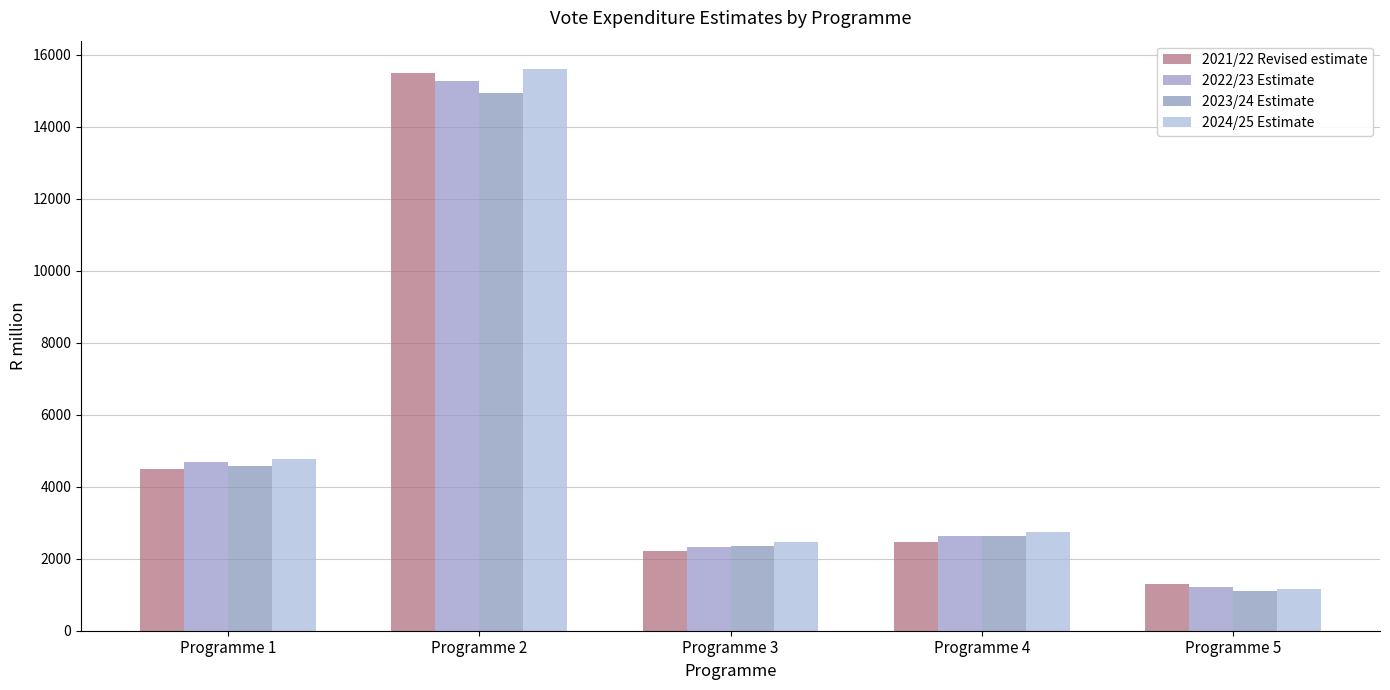

What is the sum of all 2023/24 Estimate values?

25593.9